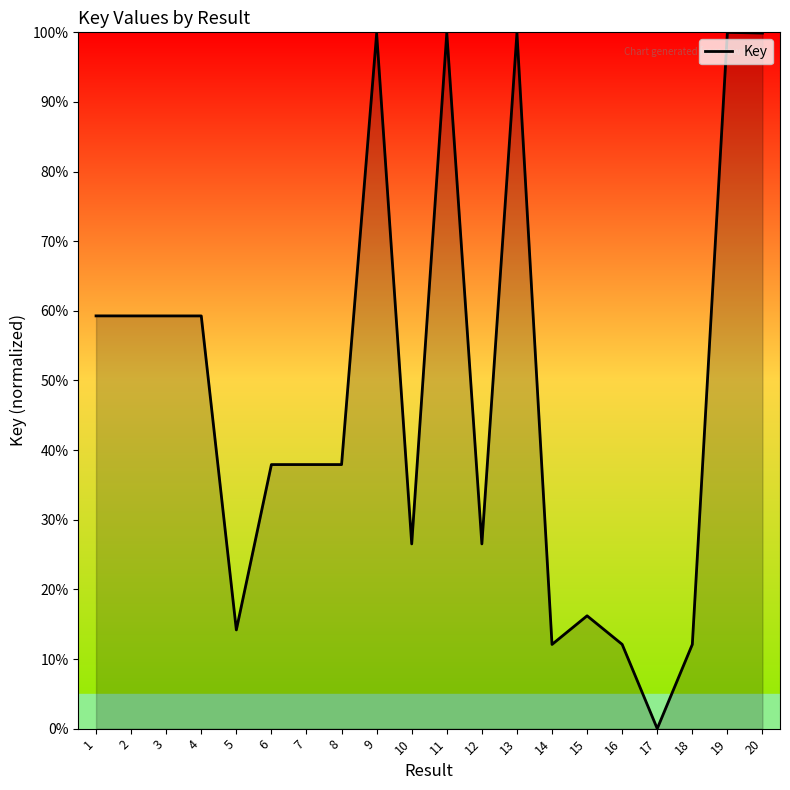

Which label corresponds to the smallest value in the chart?

17